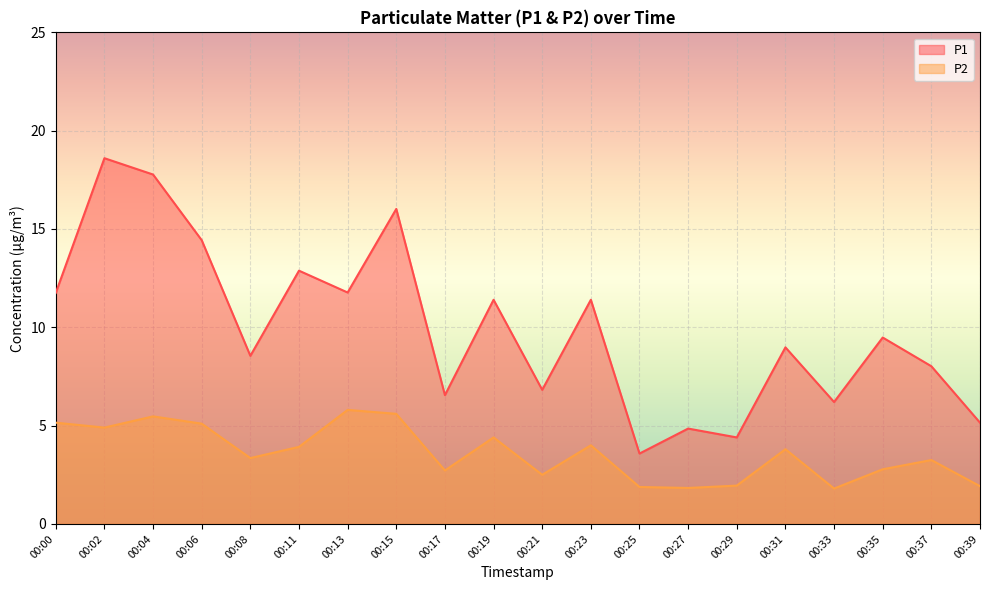

Which series changed the most between 00:00 and 00:19?

P2